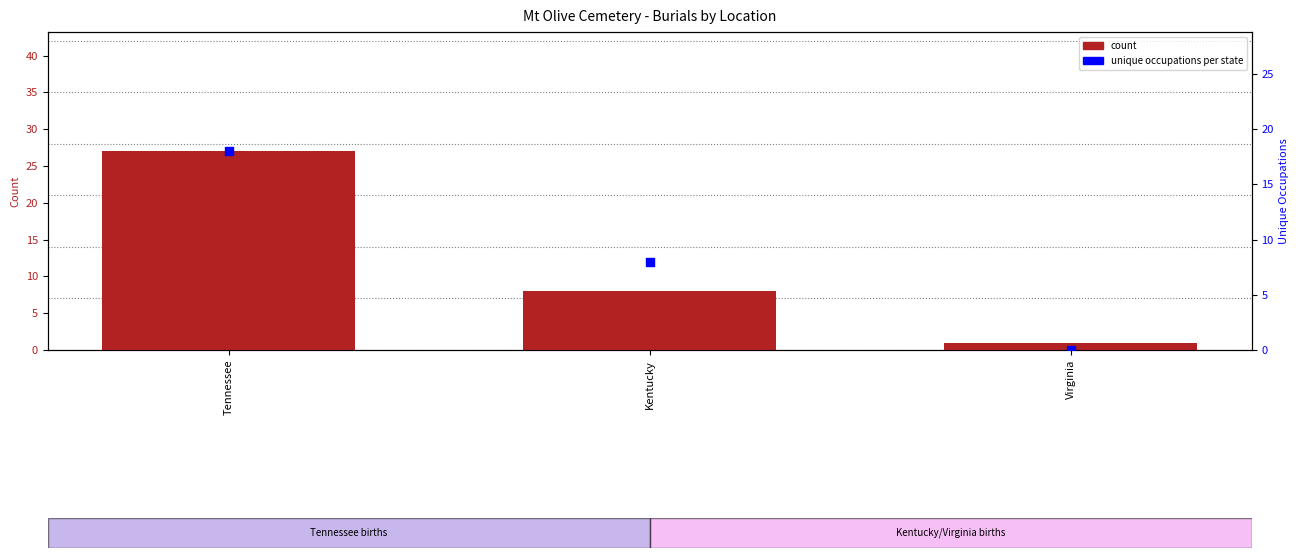

Which series has the largest total across all categories?

count